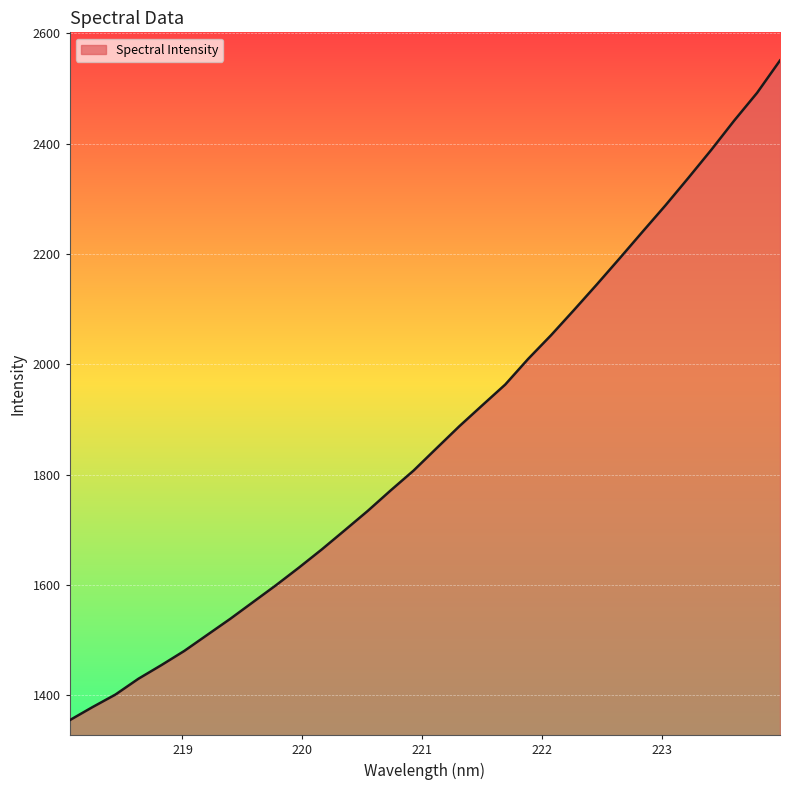

Reading left to right, extract all data points from this chart.

1354.6	1378.5	1401.2	1429.9	1454.5	1480.3	1509.4	1538.4	1569.0	1599.5	1631.5	1664.5	1699.2	1734.2	1771.4	1807.4	1847.7	1887.9	1925.8	1963.3	2009.8	2052.8	2098.4	2144.9	2192.5	2240.7	2288.5	2338.3	2389.1	2442.1	2492.4	2551.1